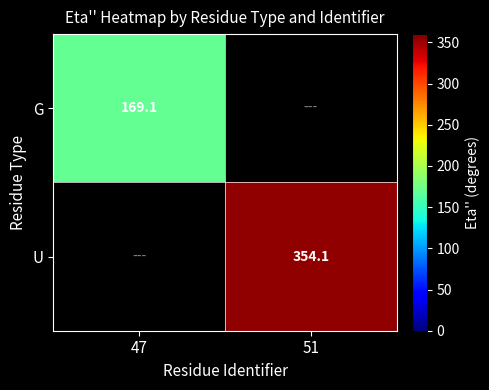

Is the value of G at 47 greater than the value of U at 51?

No